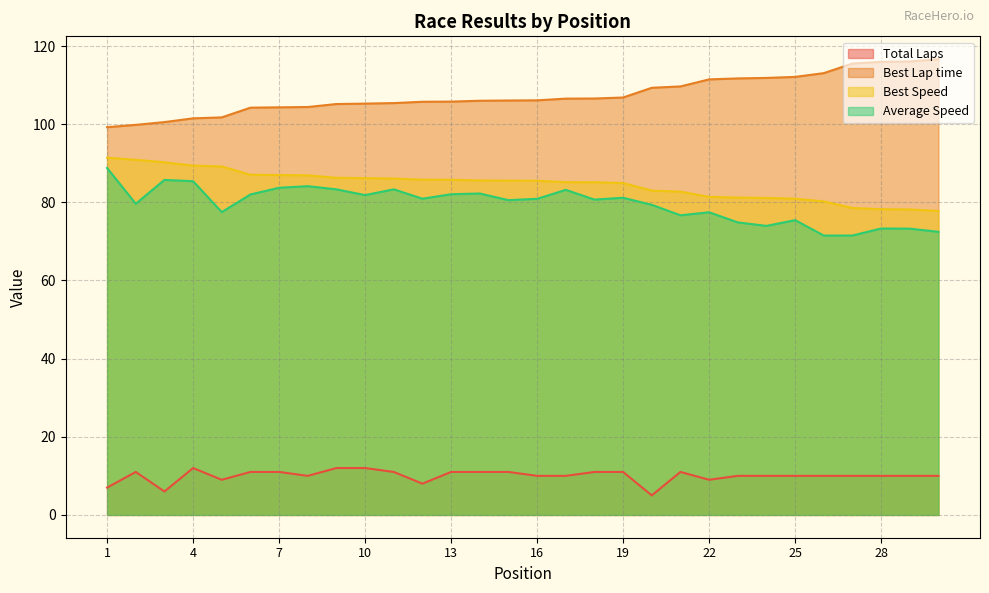

True or false: Best Lap time has more than 2 points higher than both neighbors.

False